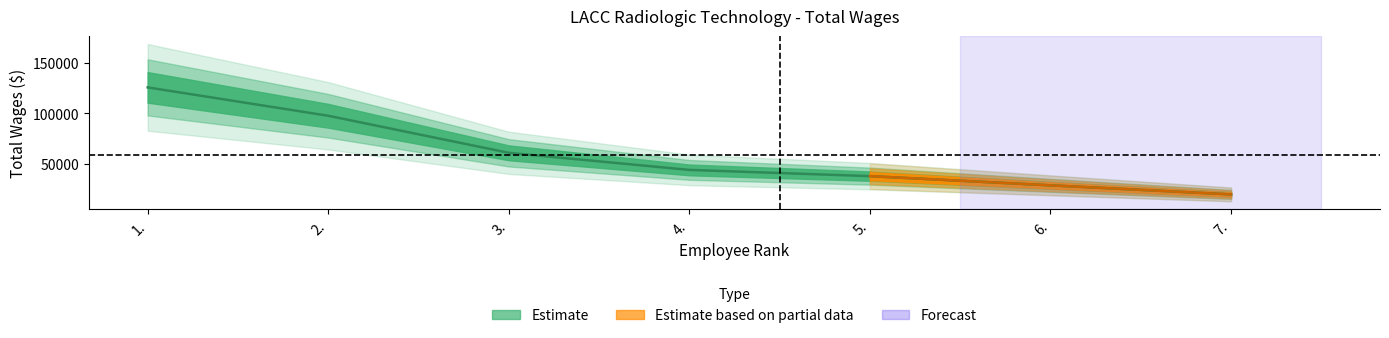

What is the sum of all values?

416506